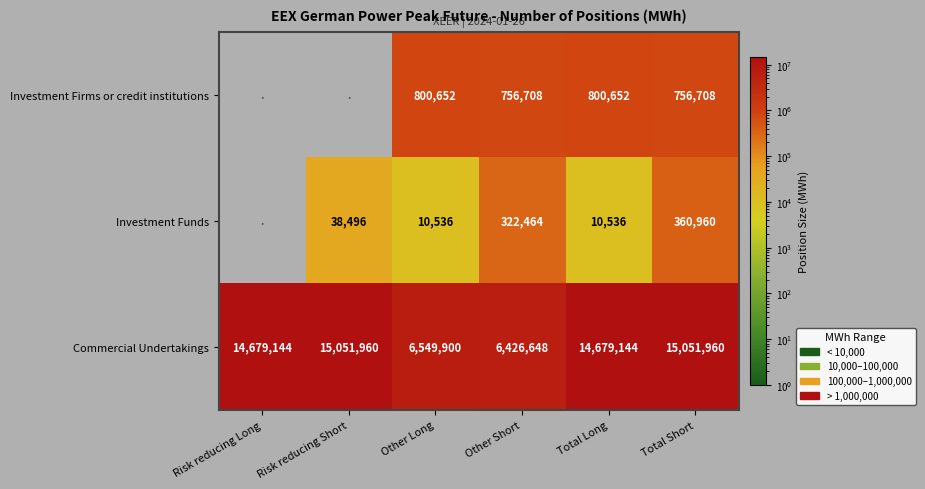

The value of Investment Firms or credit institutions at Other Long is 1264060. True or false?

False